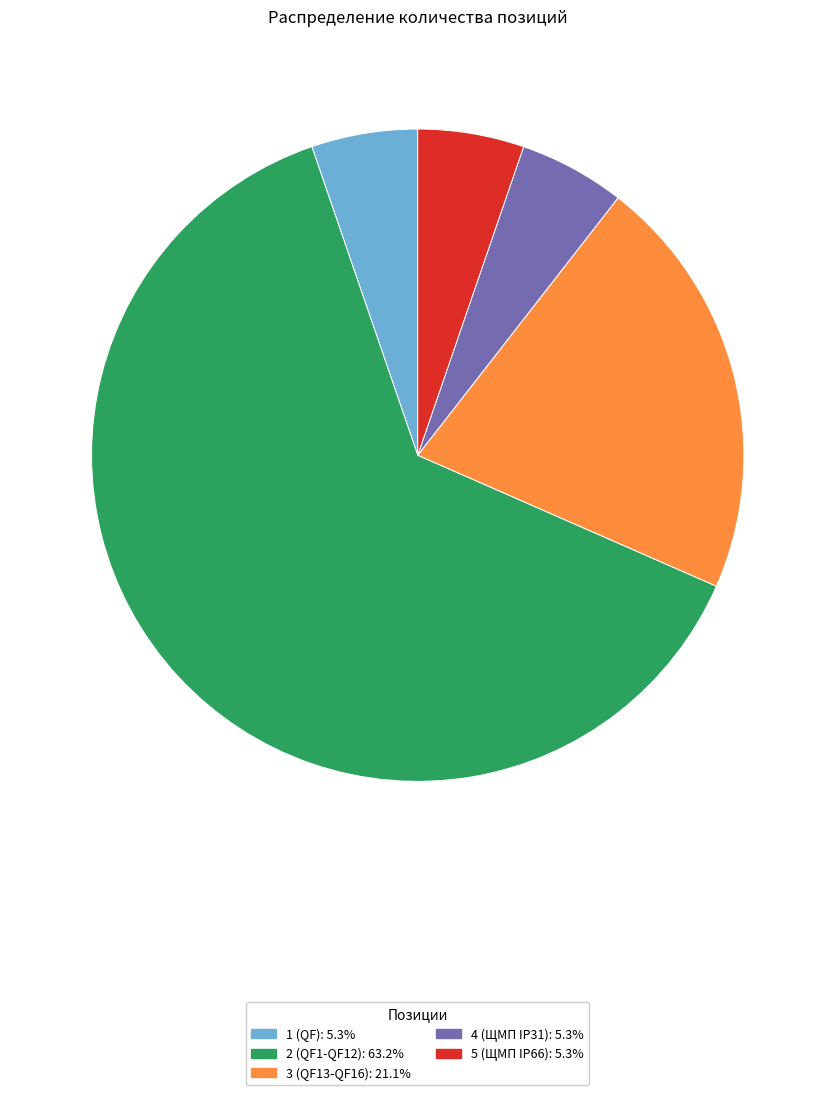

Does any single category account for the majority?

Yes